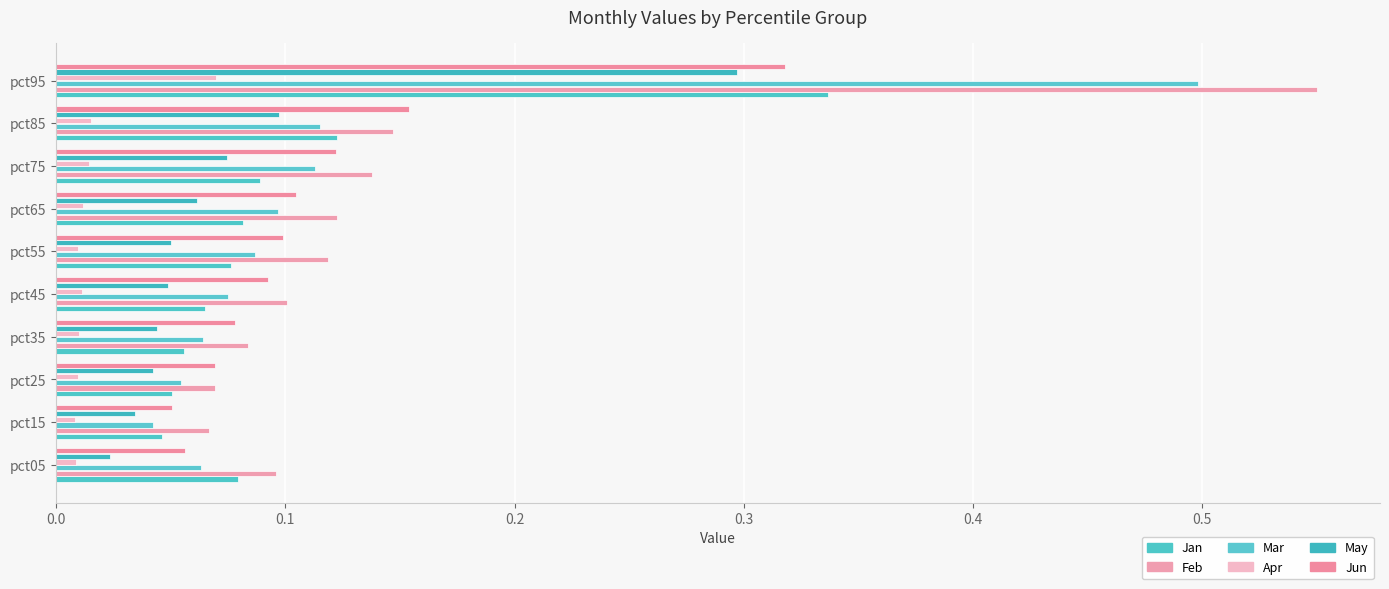

What is the difference between the maximum and minimum values in the Feb series?

0.5